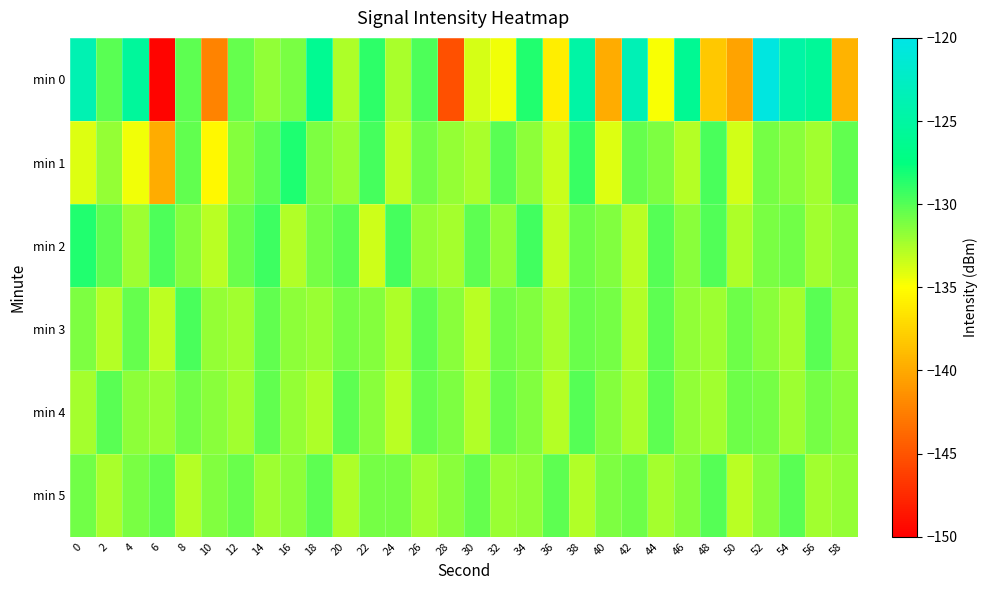

How many series are shown in this chart?

6